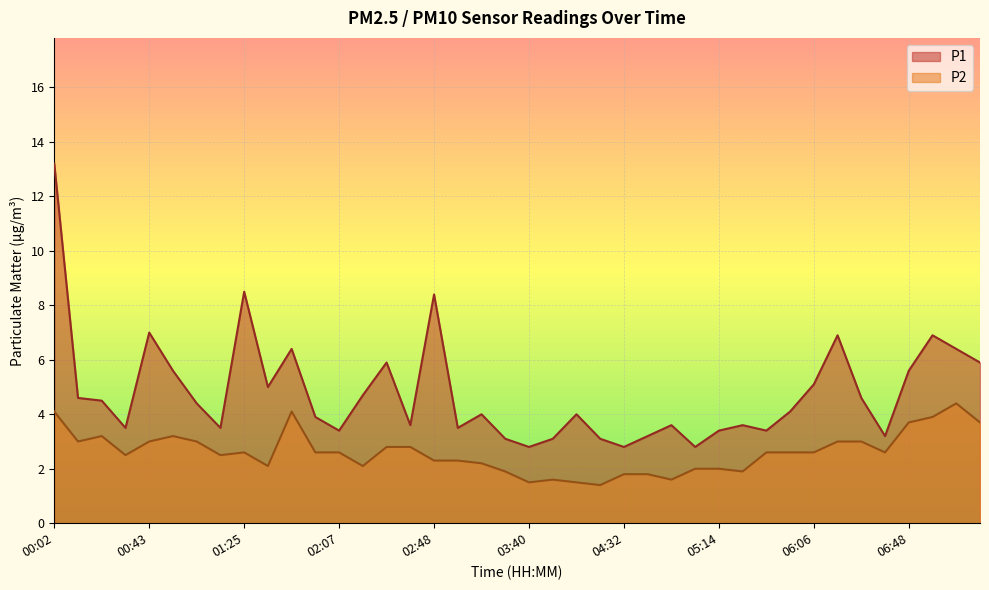

Rank the series by their average value, from highest to lowest.

P1, P2